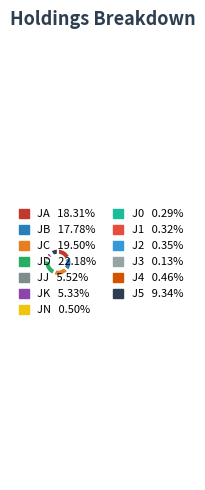

Which slice is the largest?

JD